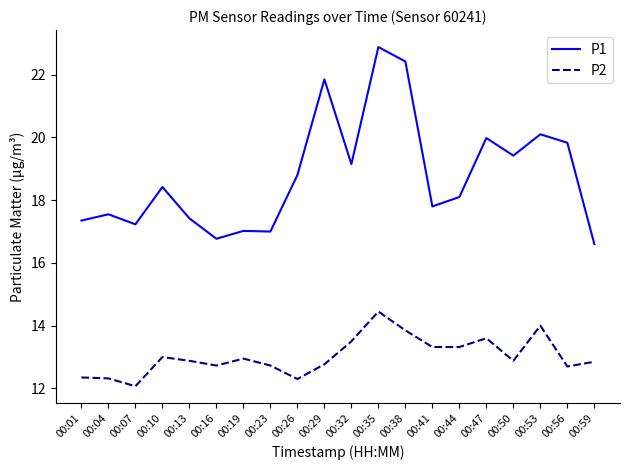

What is the sum of the P1 values at 00:23 and 00:44?

35.1